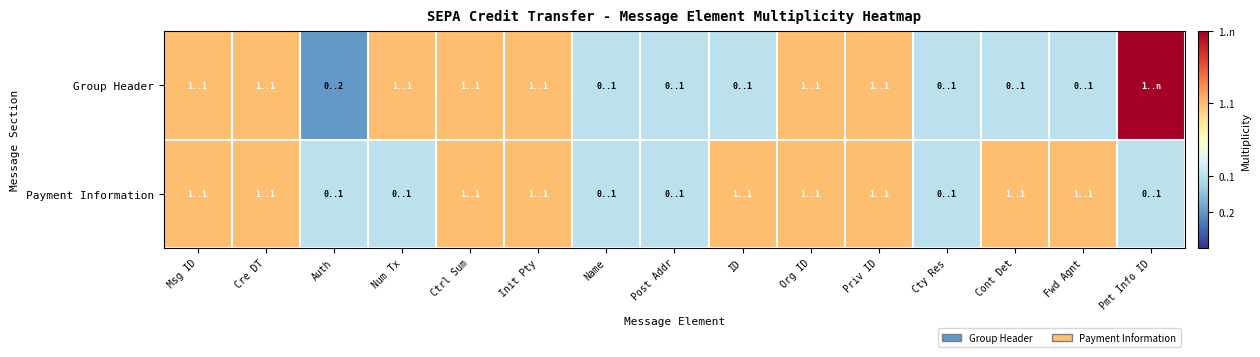

Reading left to right, transcribe all the data shown in this chart.

Group Header: Msg ID=2.0	Cre DT=2.0	Auth=0.5	Num Tx=2.0	Ctrl Sum=2.0	Init Pty=2.0	Name=1.0	Post Addr=1.0	ID=1.0	Org ID=2.0	Priv ID=2.0	Cty Res=1.0	Cont Det=1.0	Fwd Agnt=1.0	Pmt Info ID=3.0
Payment Information: Msg ID=2.0	Cre DT=2.0	Auth=1.0	Num Tx=1.0	Ctrl Sum=2.0	Init Pty=2.0	Name=1.0	Post Addr=1.0	ID=2.0	Org ID=2.0	Priv ID=2.0	Cty Res=1.0	Cont Det=2.0	Fwd Agnt=2.0	Pmt Info ID=1.0